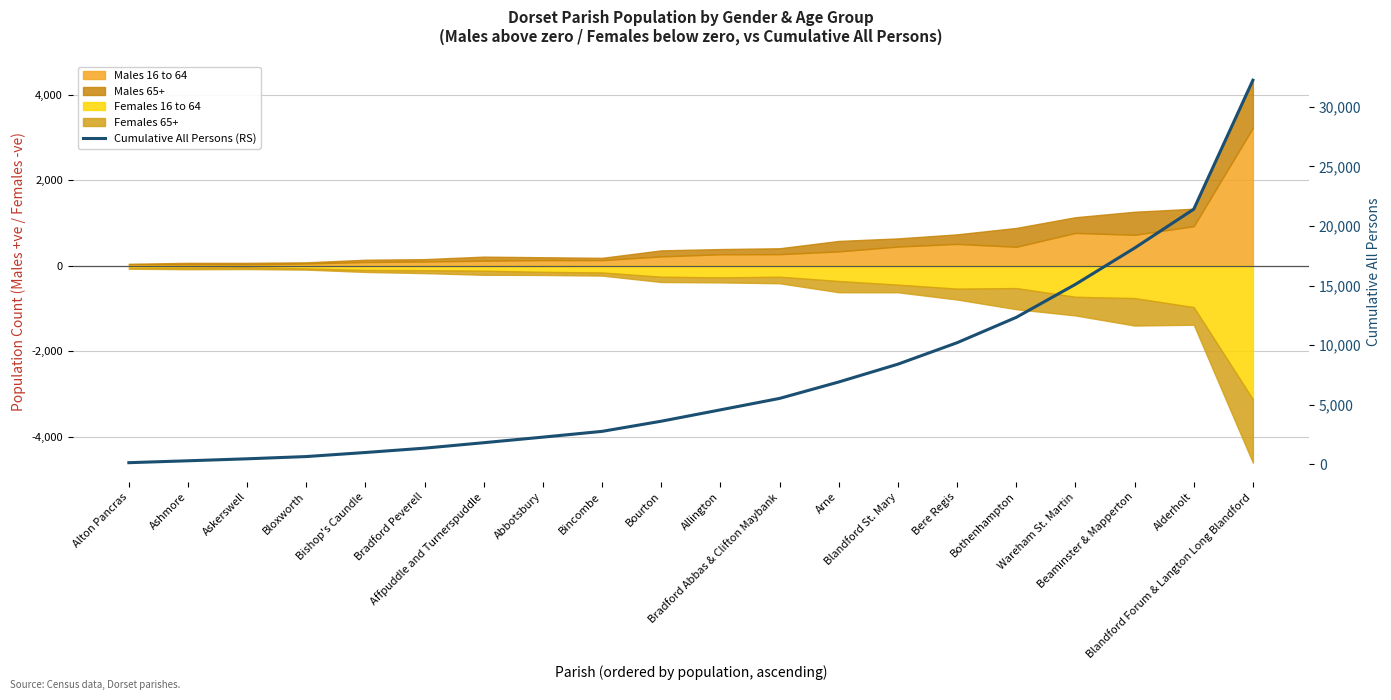

Reading left to right, what are all the values shown in this chart?

133	292	459	647	988	1352	1810	2278	2762	3614	4567	5528	6906	8402	10201	12329	15100	18146	21408	32232